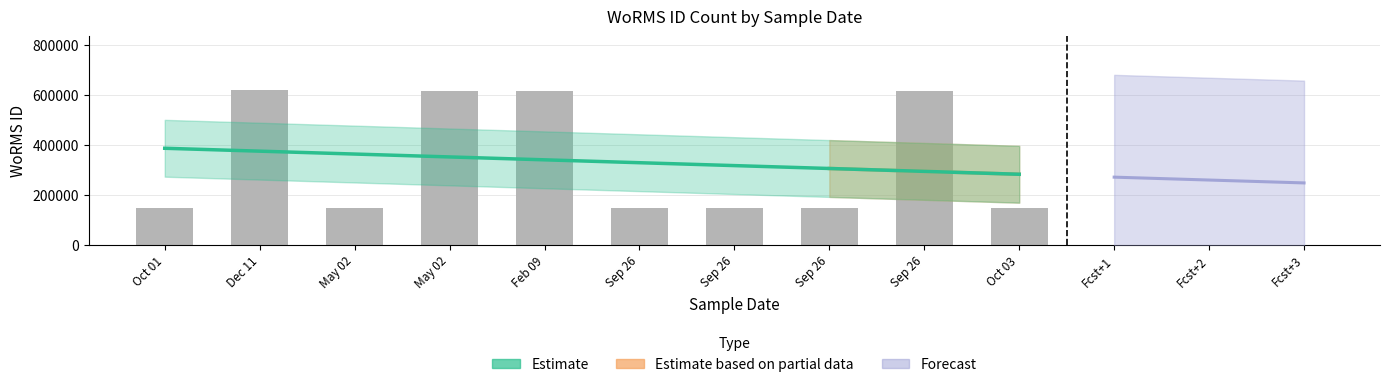

What is the average value?

335180